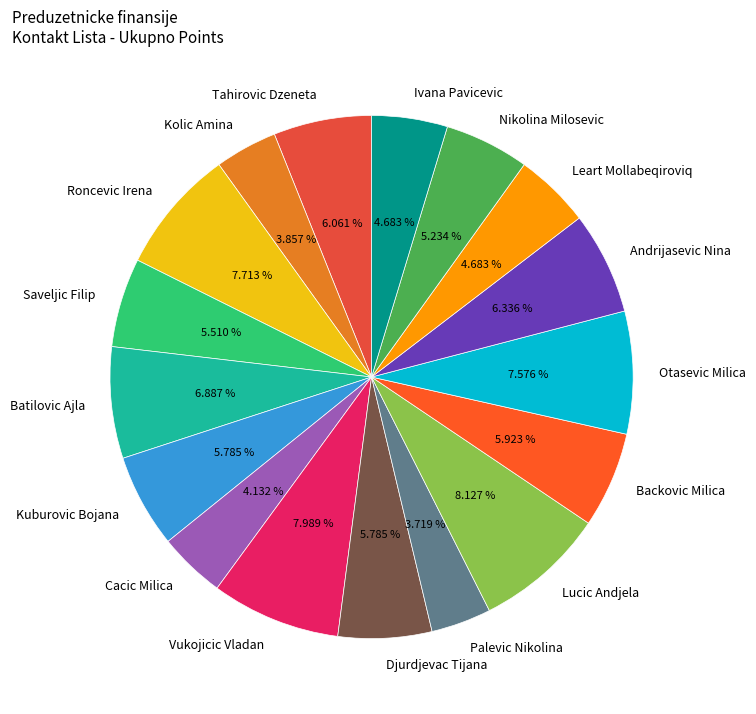

How many slices are in this pie chart?

17